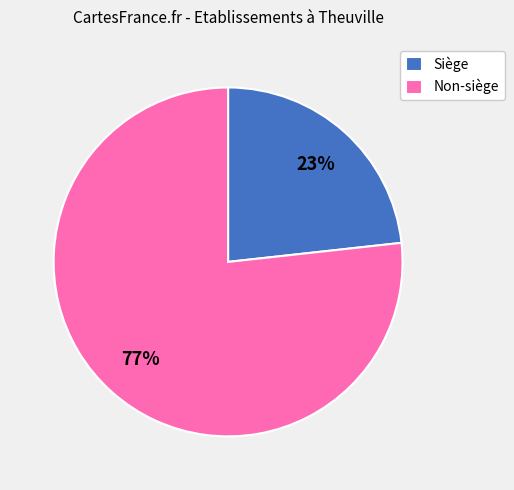

Which category accounts for the majority?

Non-siège